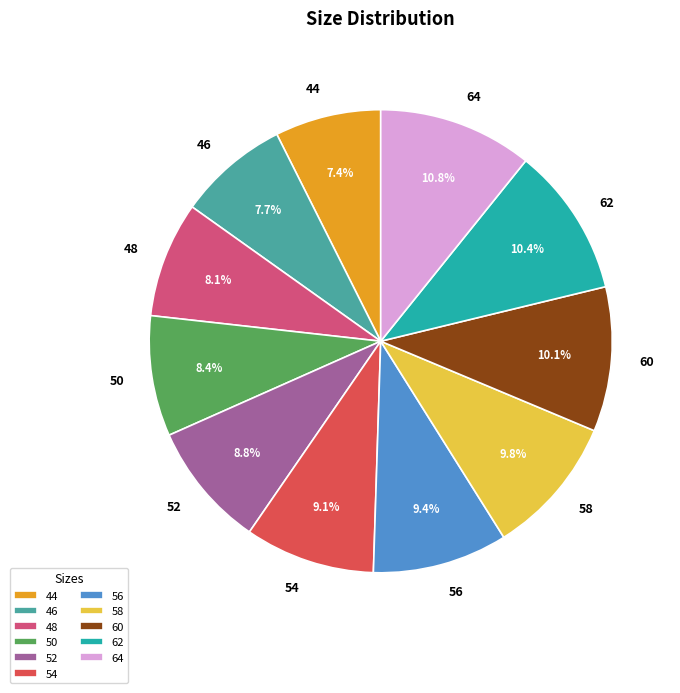

To the nearest percent, what is the average slice percentage?

9%